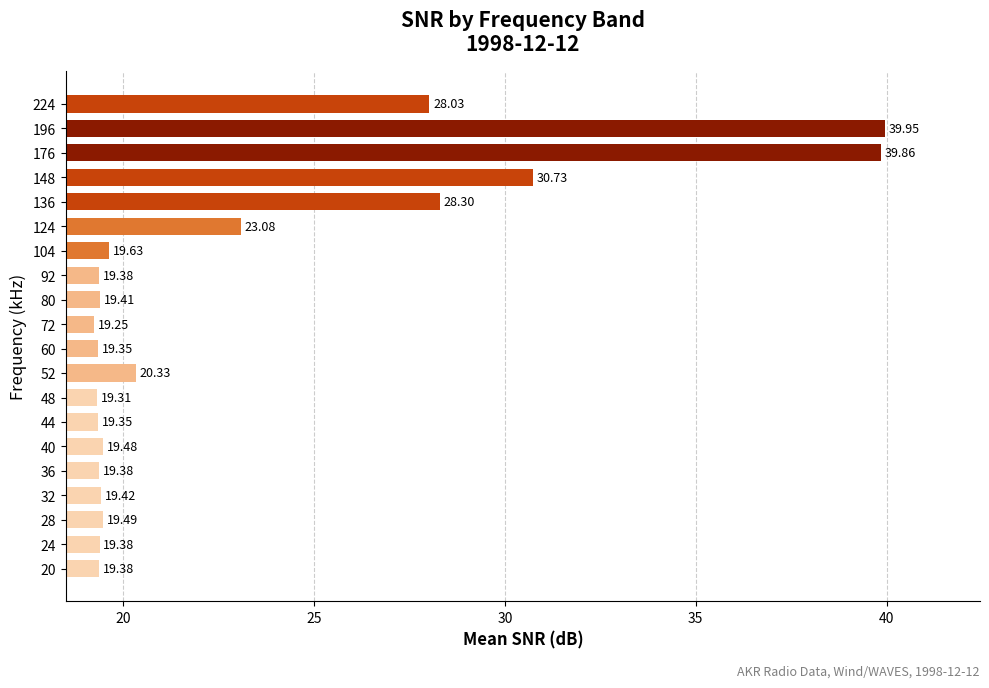

What is the difference between the maximum and minimum values?

20.7